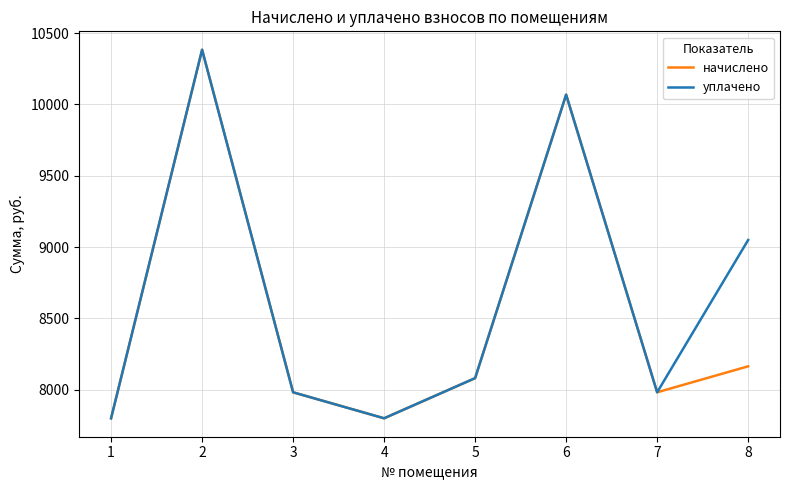

List the series in order of their overall mean, lowest first.

начислено, уплачено